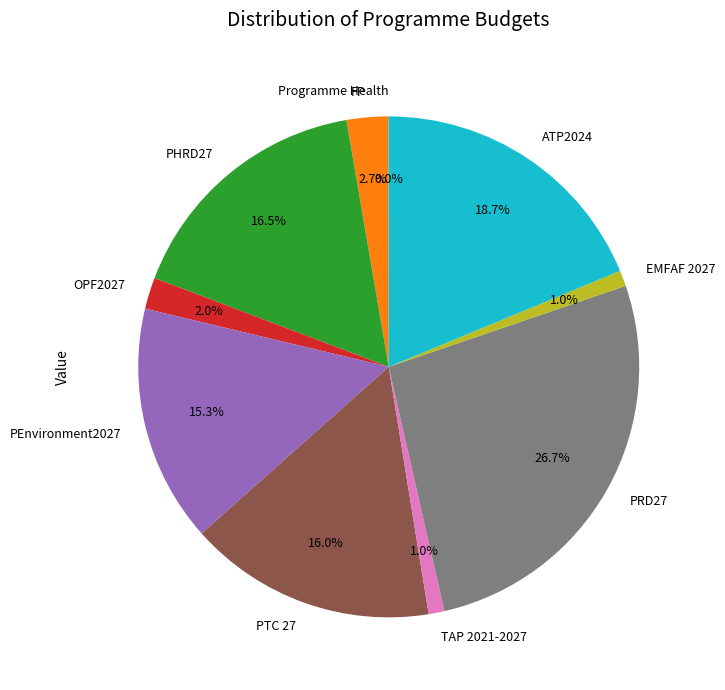

What percentage is the PEnvironment2027 slice, to the nearest percent?

15%